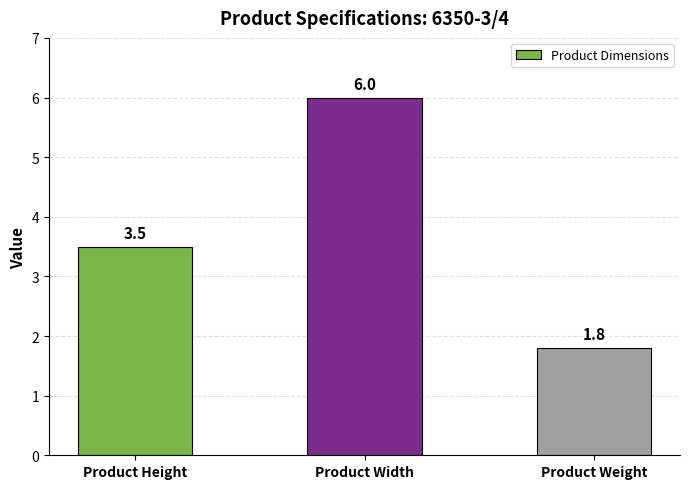

Which has a higher value, Product Height or Product Weight?

Product Height